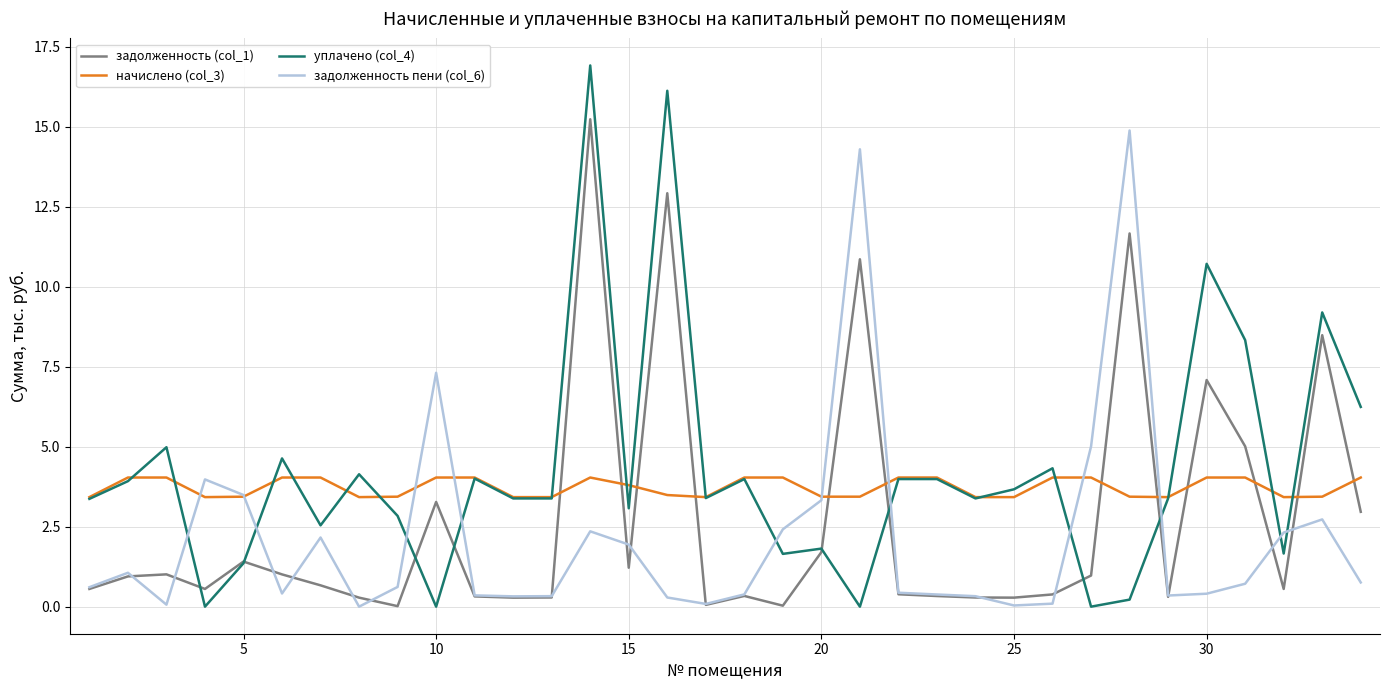

True or false: задолженность (col_1) and начислено (col_3) cross at least once.

True